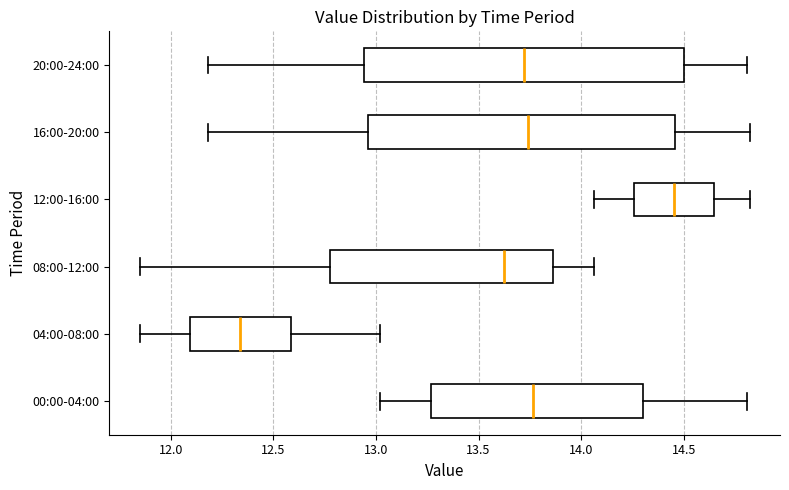

Which box has the furthest to the right median line?

12:00-16:00